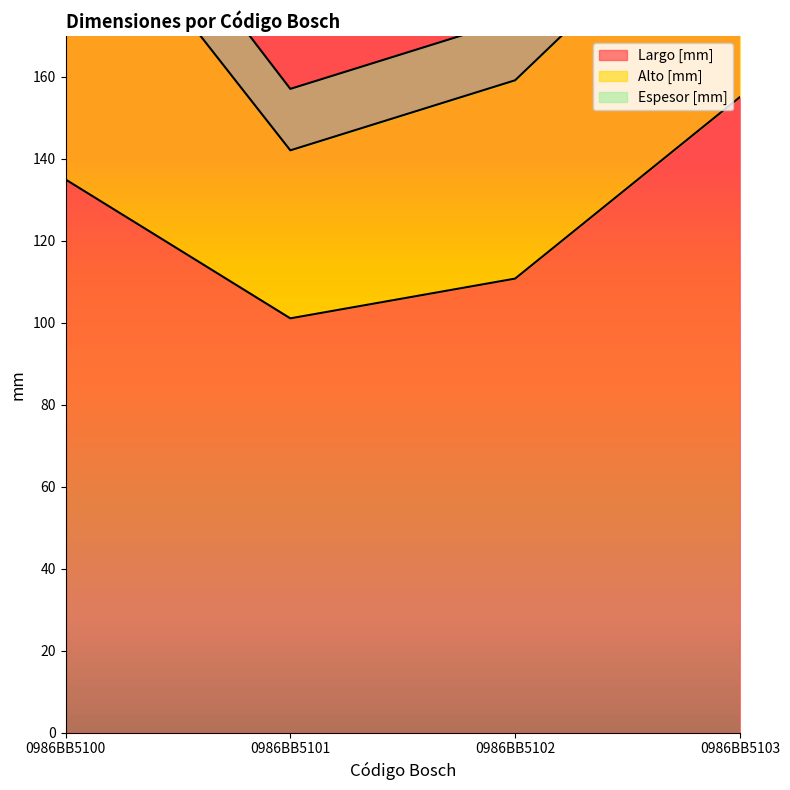

List the series in order of their peak value, lowest first.

Espesor [mm], Alto [mm], Largo [mm]